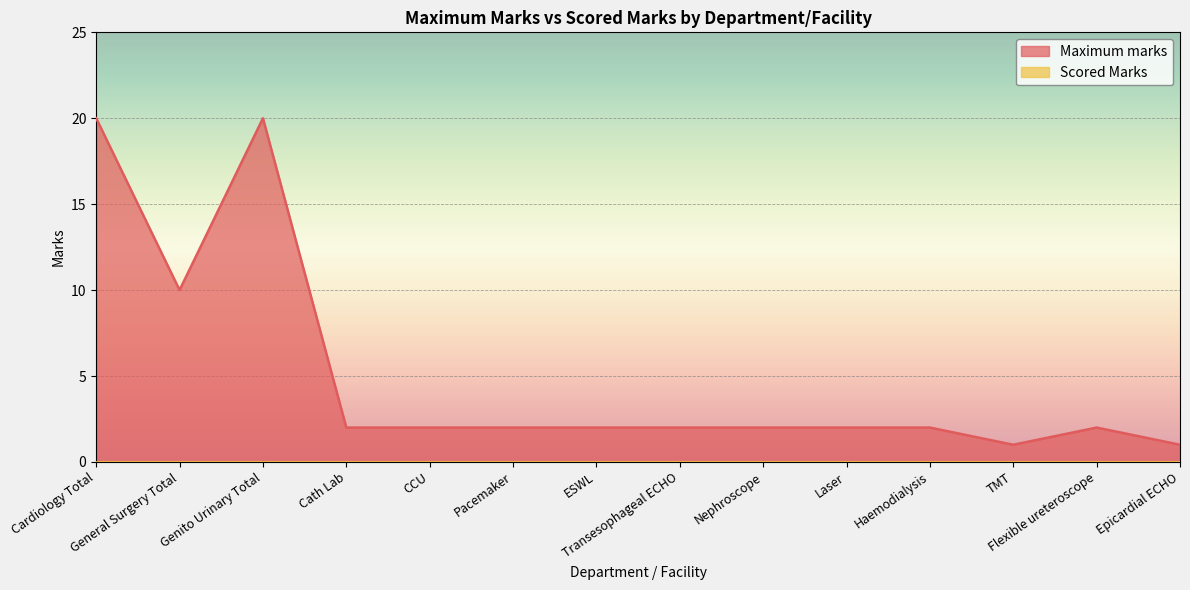

What is the greatest value displayed?

20